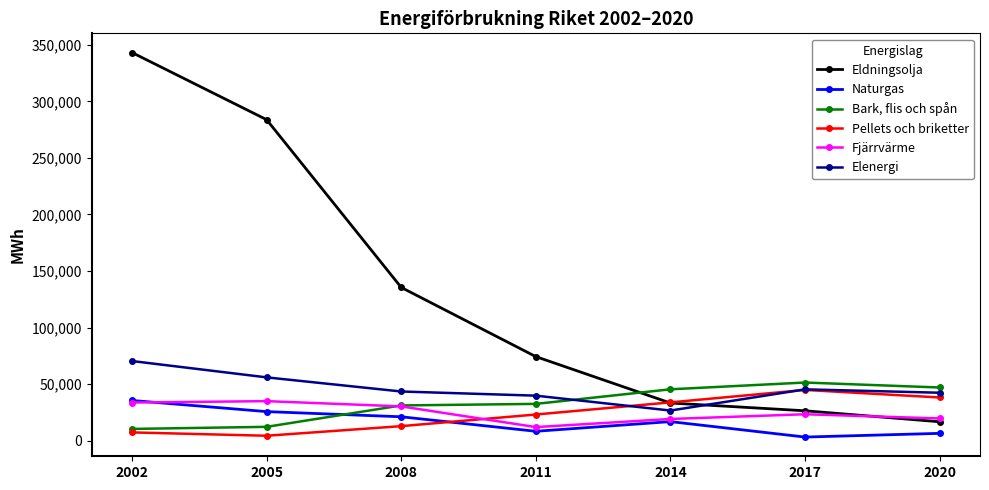

Which series changed the most between 2008 and 2017?

Eldningsolja